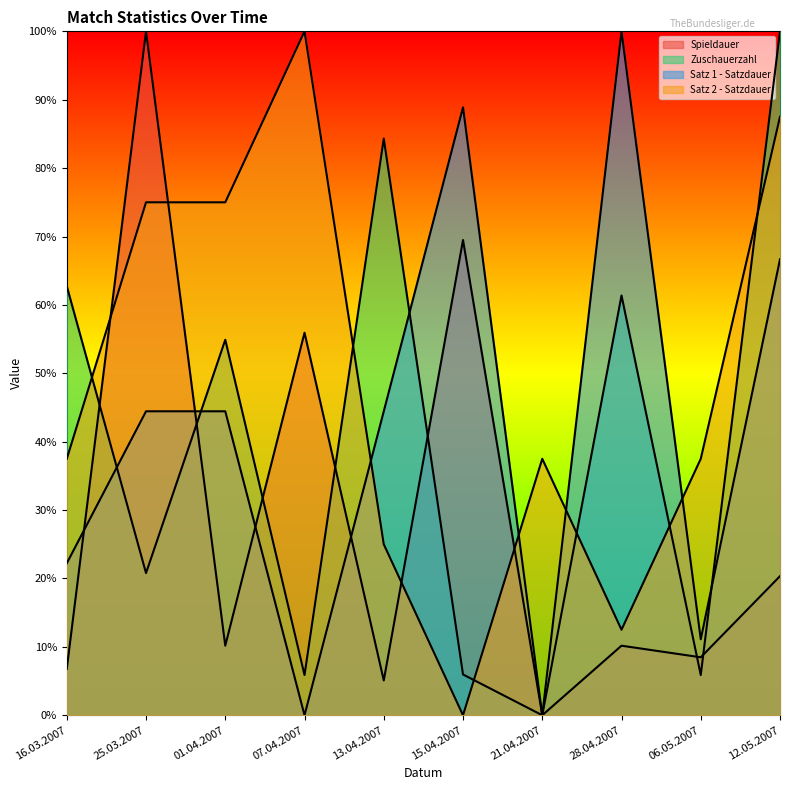

At which category is the sum across all series the highest?

12.05.2007